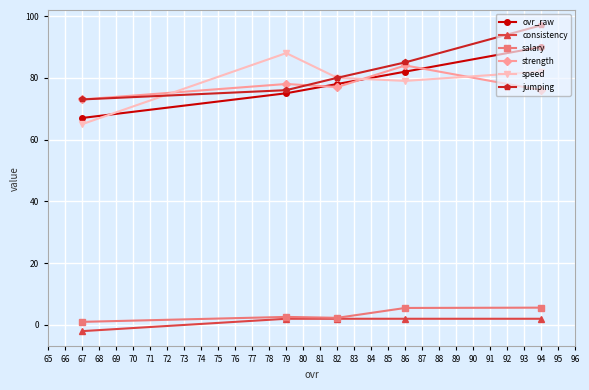

Count the number of categories in the chart.

5